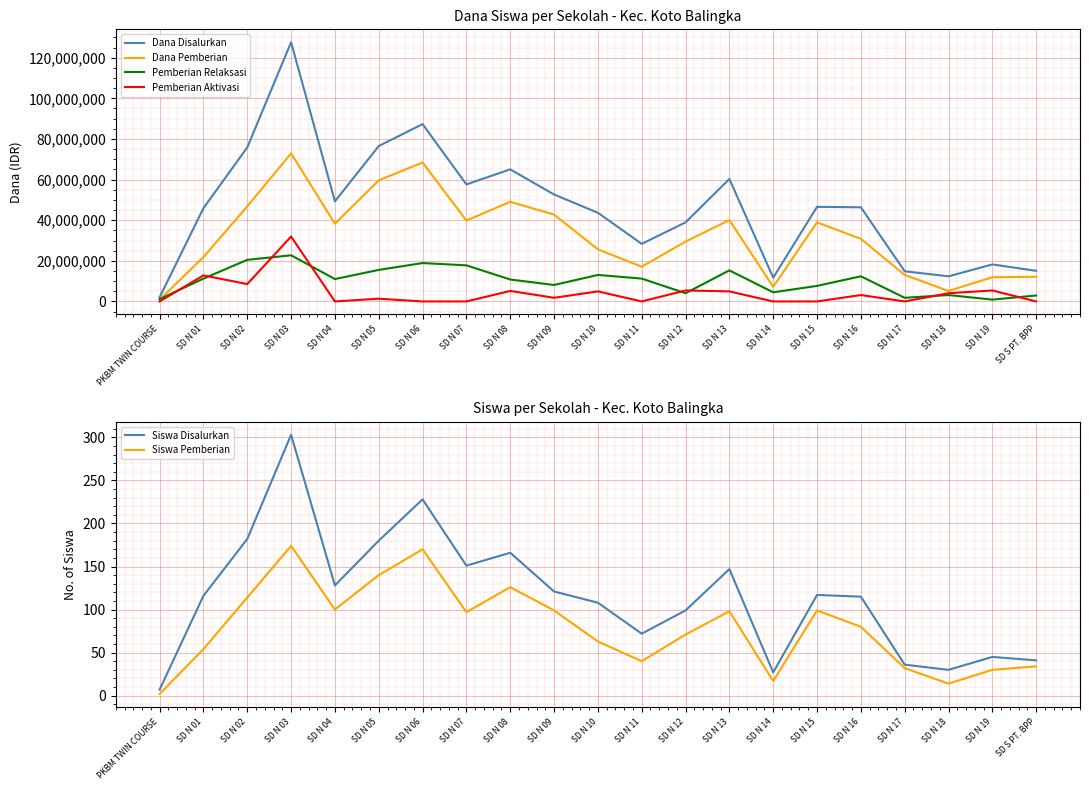

How many distinct data groups are displayed?

6